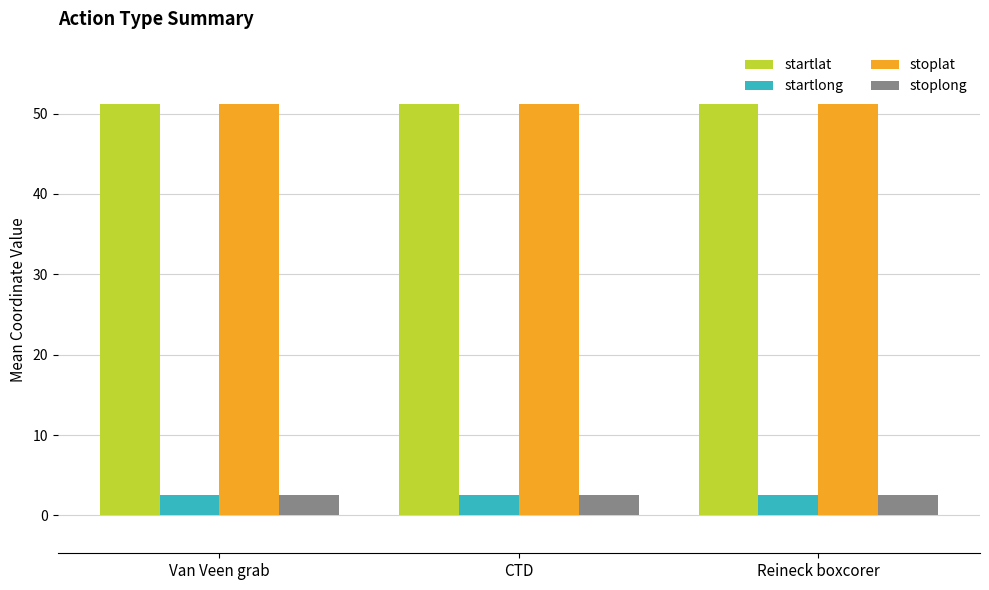

What is the highest value of the stoplat series?

51.1